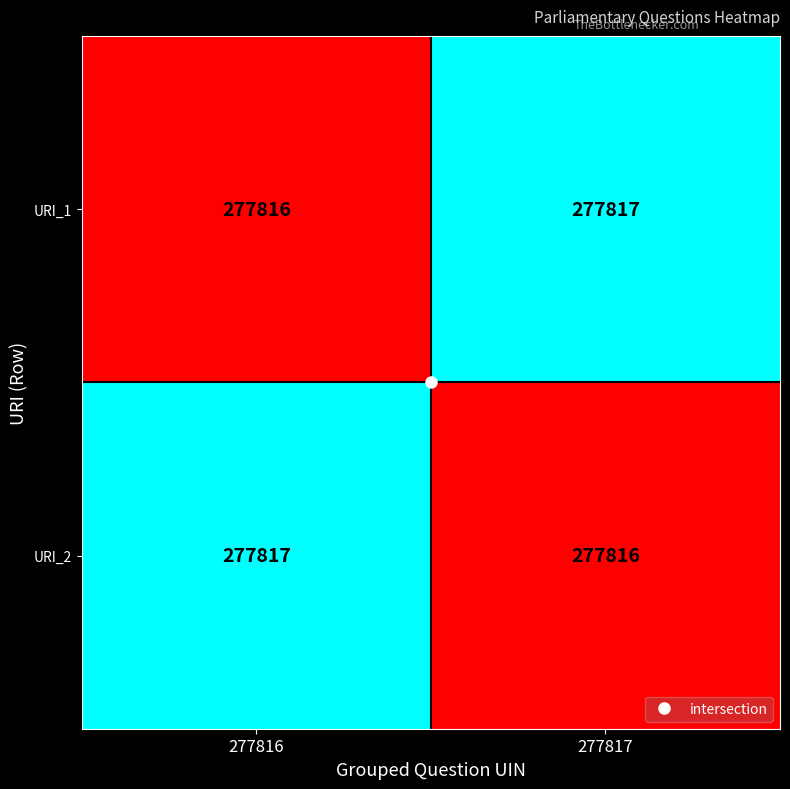

How many distinct data groups are displayed?

2